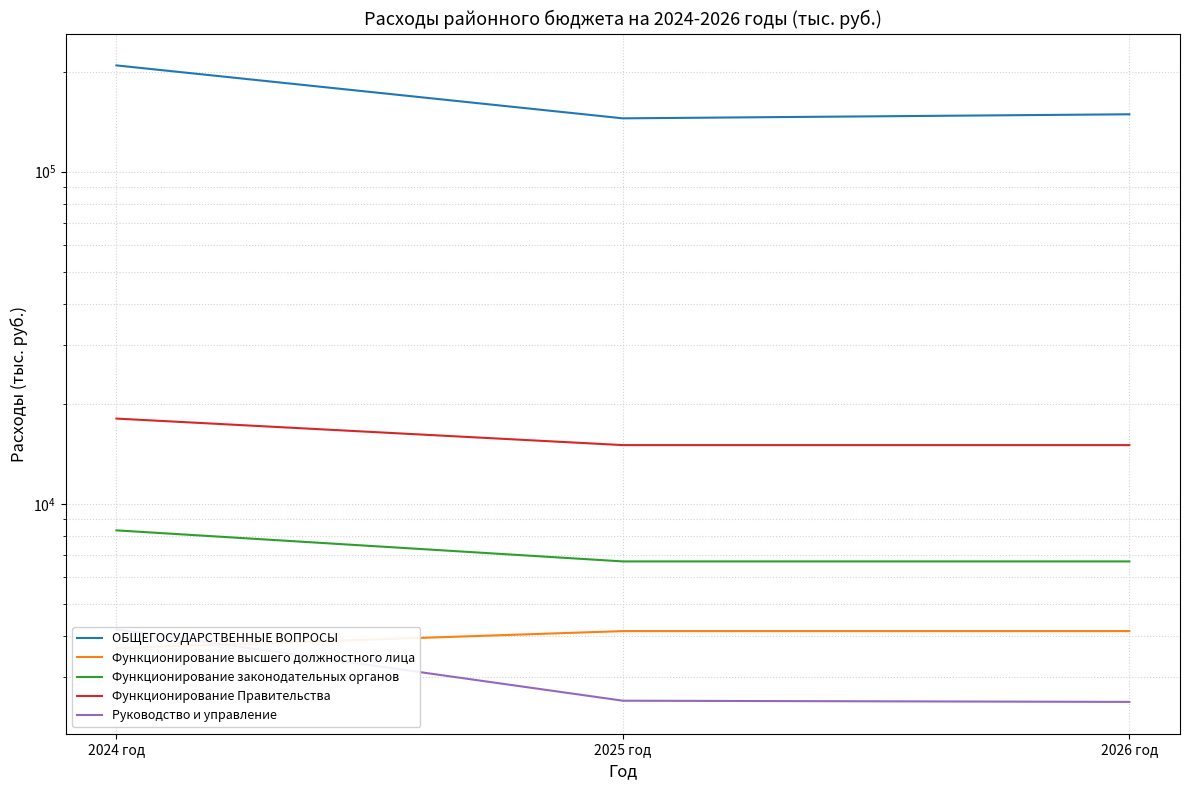

The value of ОБЩЕГОСУДАРСТВЕННЫЕ ВОПРОСЫ at 2024 год is 47732.9. True or false?

False